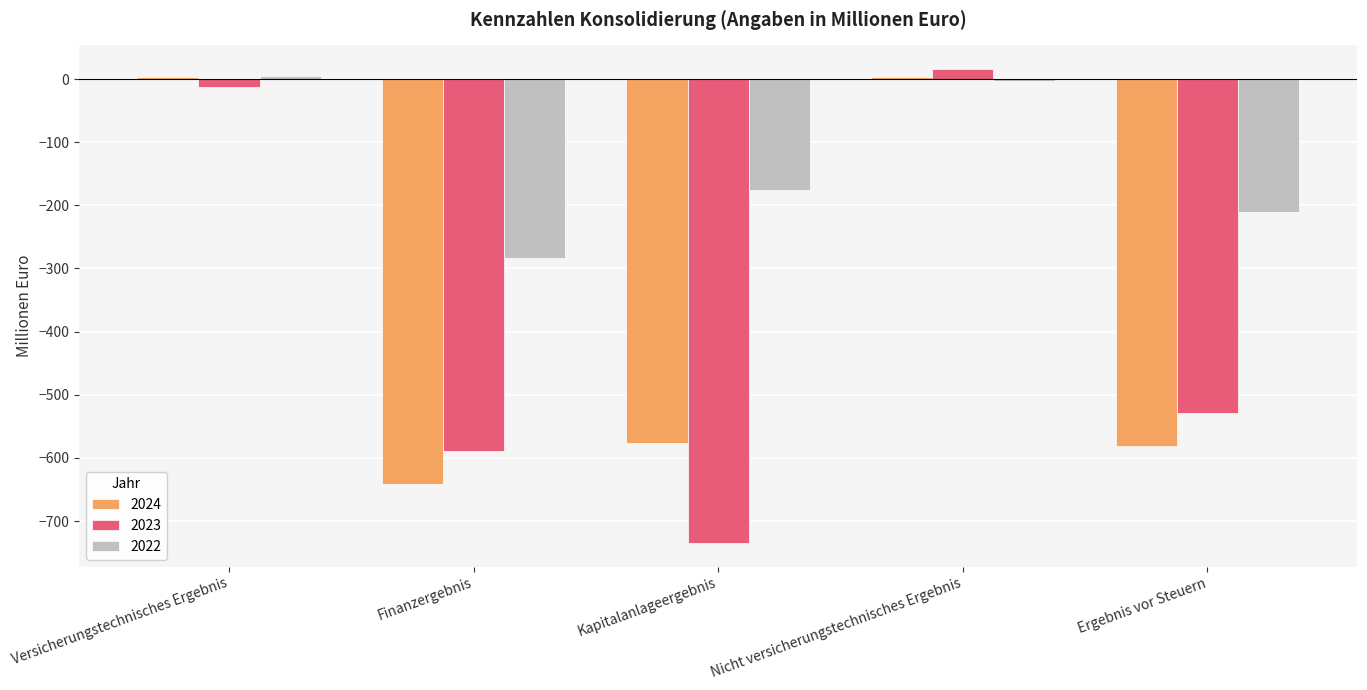

Which label corresponds to the smallest value in the chart?

Kapitalanlageergebnis